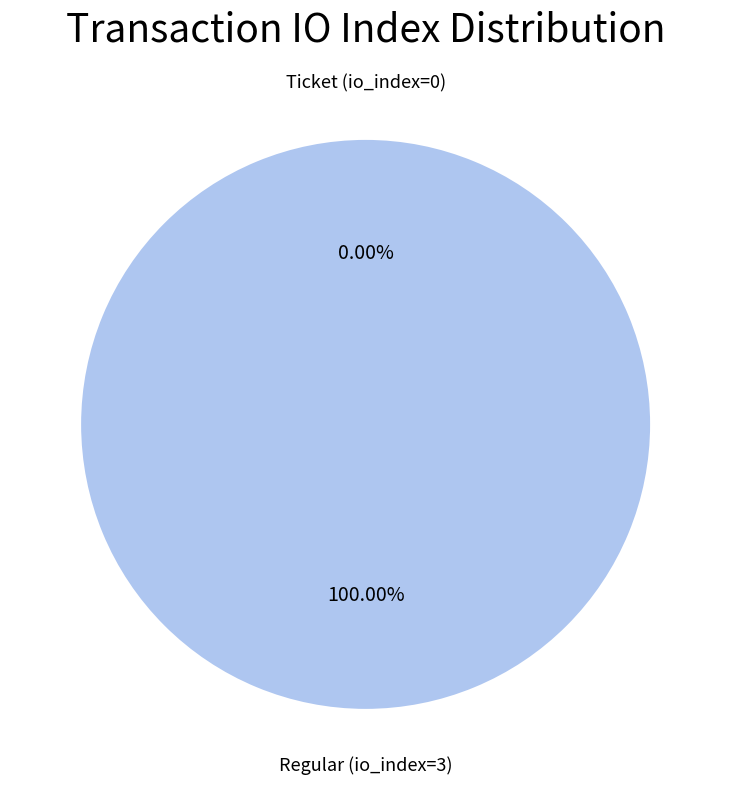

Rank the categories by value from highest to lowest.

Regular (io_index=3), Ticket (io_index=0)